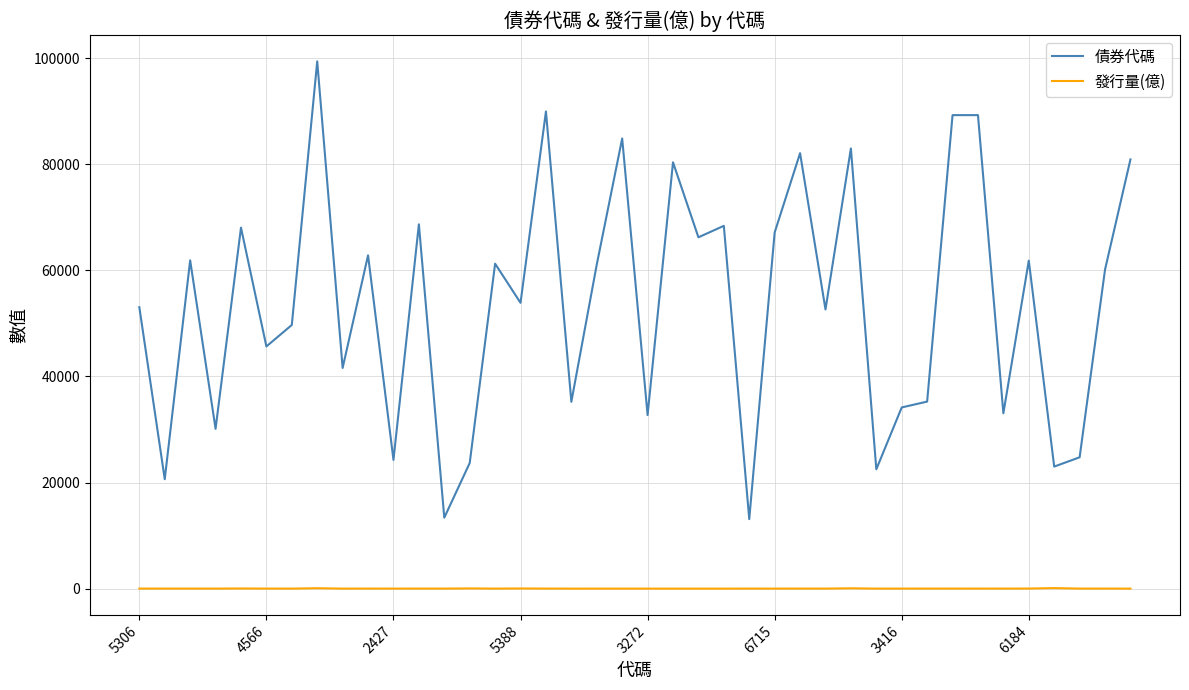

Does the chart display data point markers on the line(s)?

No